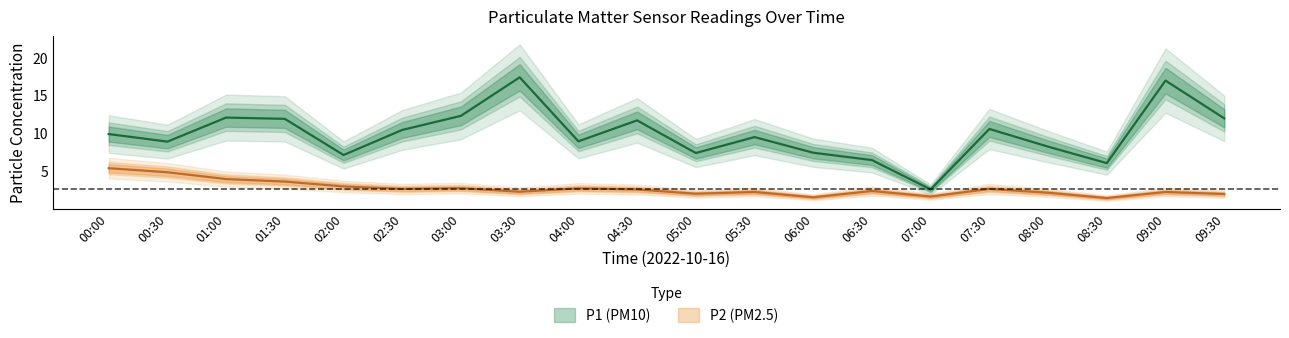

The P2 series shows 1.6 at 06:00. True or false?

True